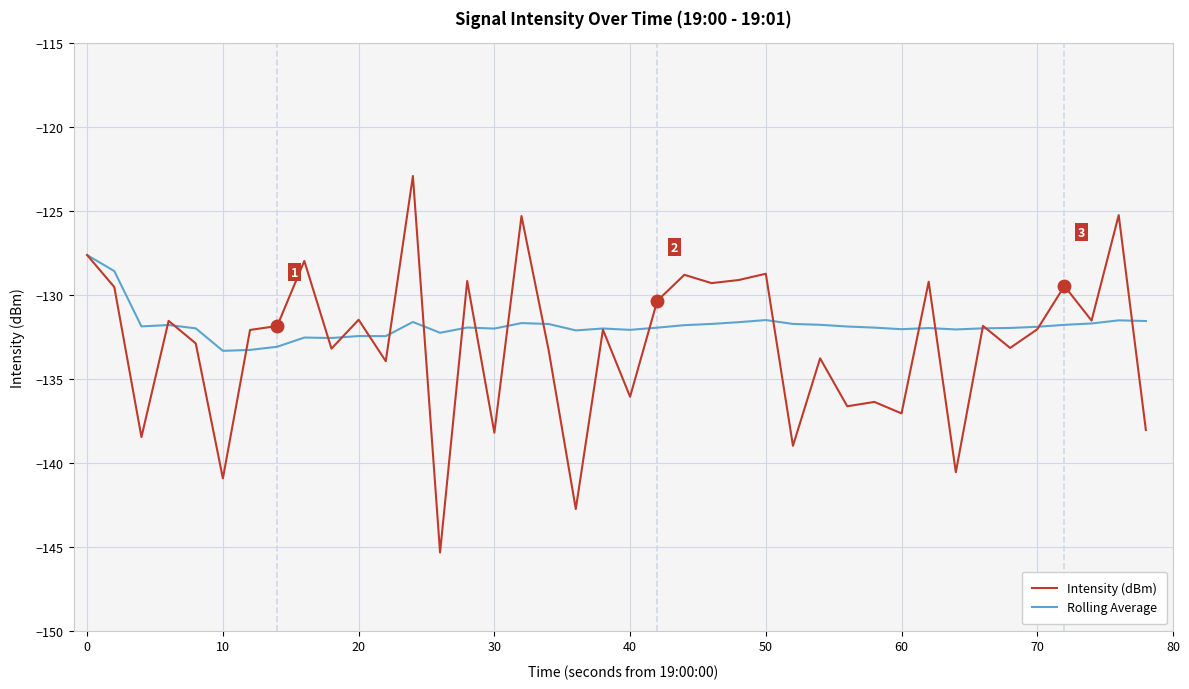

What is the lowest value of the Rolling Average series?

-133.3